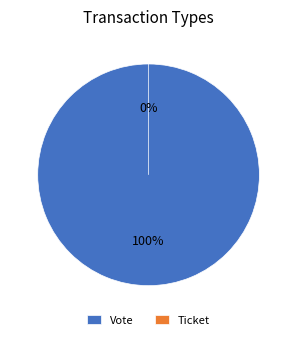

To the nearest percent, what is the difference between the Vote and Ticket slice percentages?

100%